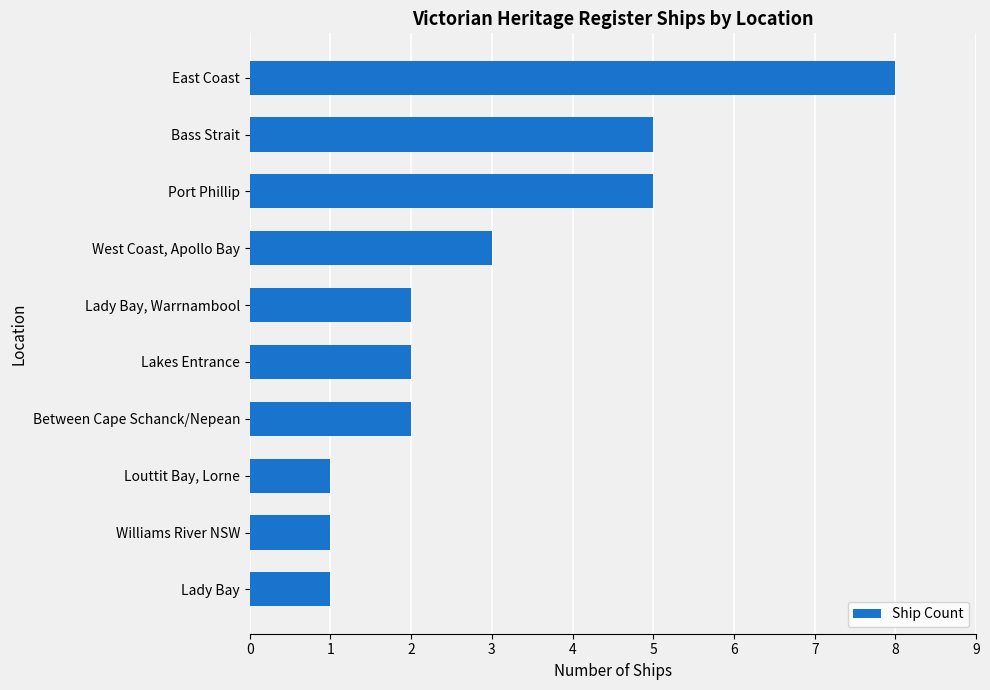

Reading bottom to top, extract all data points from this chart.

1	1	1	2	2	2	3	5	5	8